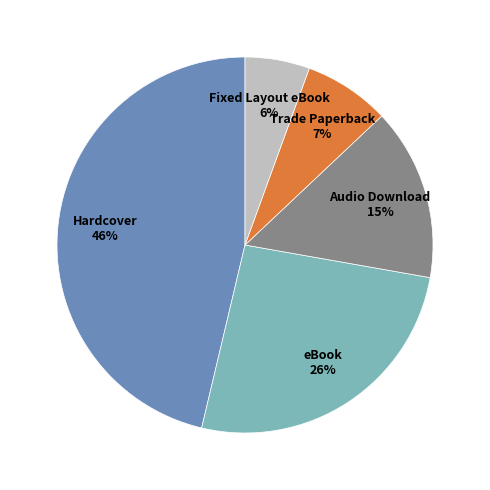

To the nearest percent, what is the average slice percentage?

20%